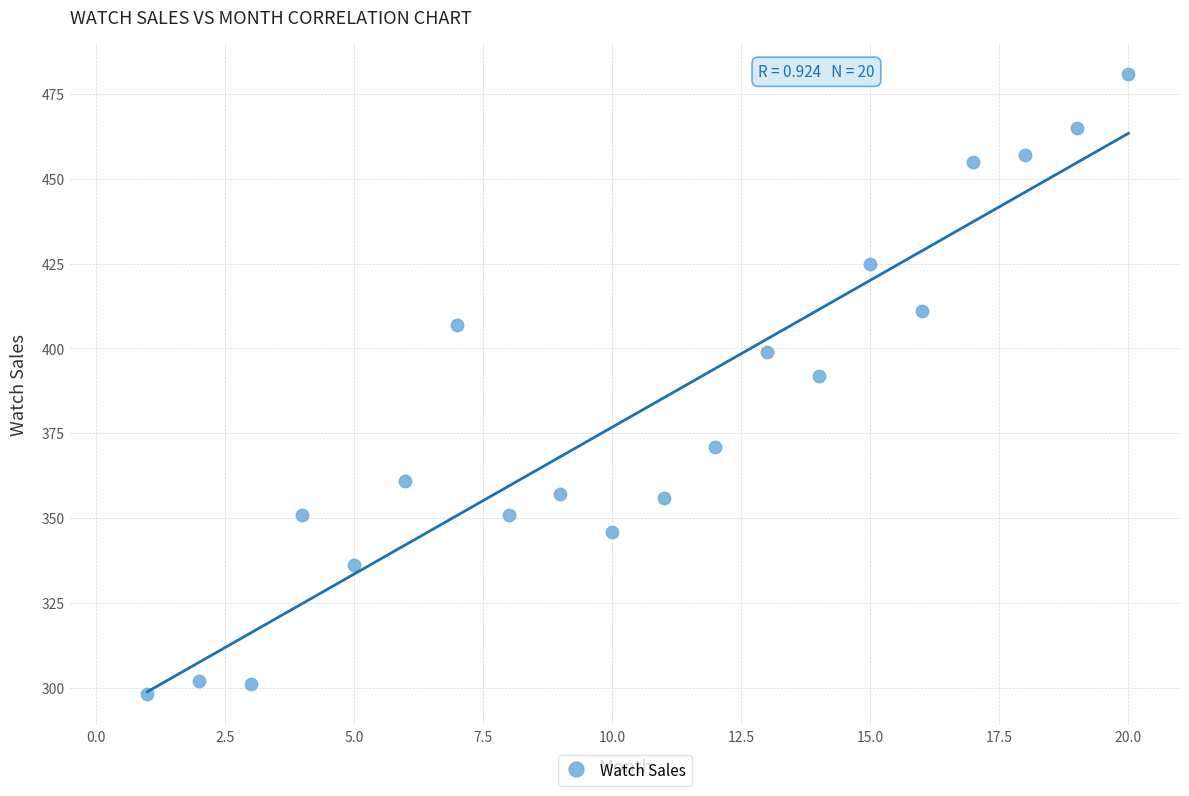

What is the range of Y values (max minus min)?

183